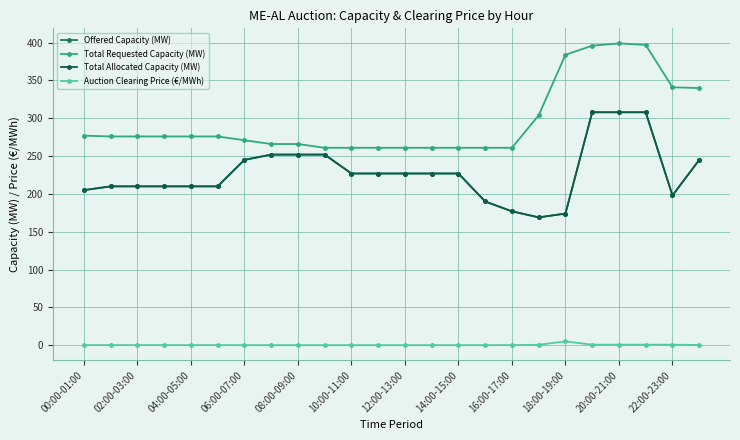

Reading left to right, what are all the values shown in this chart?

Offered Capacity (MW): 205.0	210.0	210.0	210.0	210.0	210.0	245.0	252.0	252.0	252.0	227.0	227.0	227.0	227.0	227.0	190.0	177.0	169.0	174.0	308.0	308.0	308.0	198.0	245.0
Total Requested Capacity (MW): 277.0	276.0	276.0	276.0	276.0	276.0	271.0	266.0	266.0	261.0	261.0	261.0	261.0	261.0	261.0	261.0	261.0	304.0	384.0	396.0	399.0	397.0	341.0	340.0
Total Allocated Capacity (MW): 205.0	210.0	210.0	210.0	210.0	210.0	245.0	252.0	252.0	252.0	227.0	227.0	227.0	227.0	227.0	190.0	177.0	169.0	174.0	308.0	308.0	308.0	198.0	245.0
Auction Clearing Price (€/MWh): 0.1	0.1	0.1	0.1	0.1	0.1	0.1	0.0	0.0	0.0	0.0	0.0	0.0	0.0	0.0	0.1	0.1	0.6	5.0	0.7	0.7	0.7	0.7	0.3